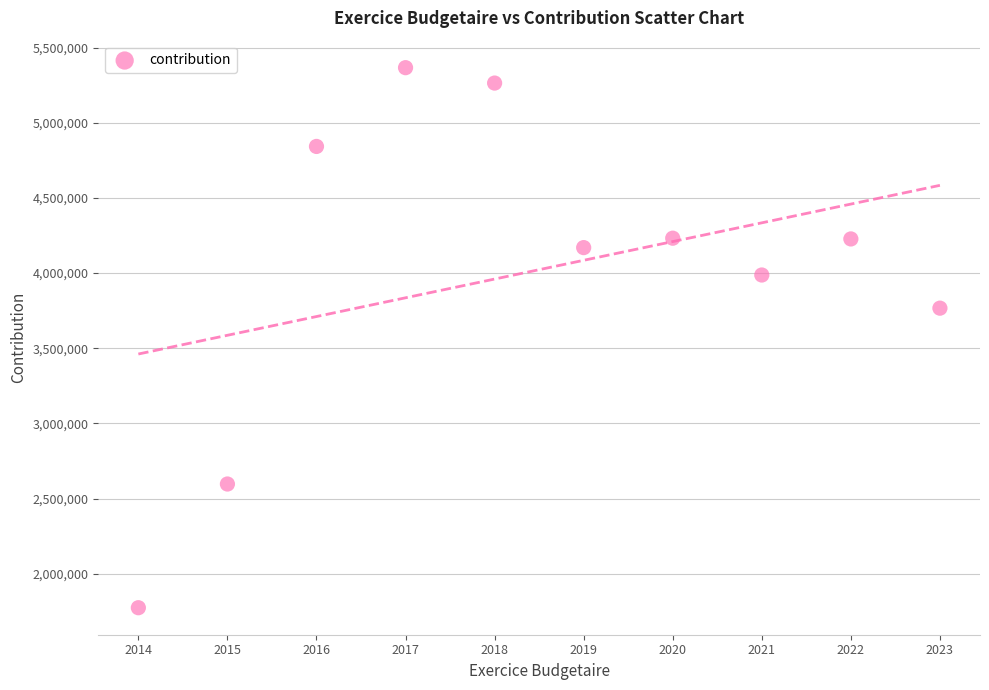

What Y value in the scatter plot is closest to 3570349?

3766749